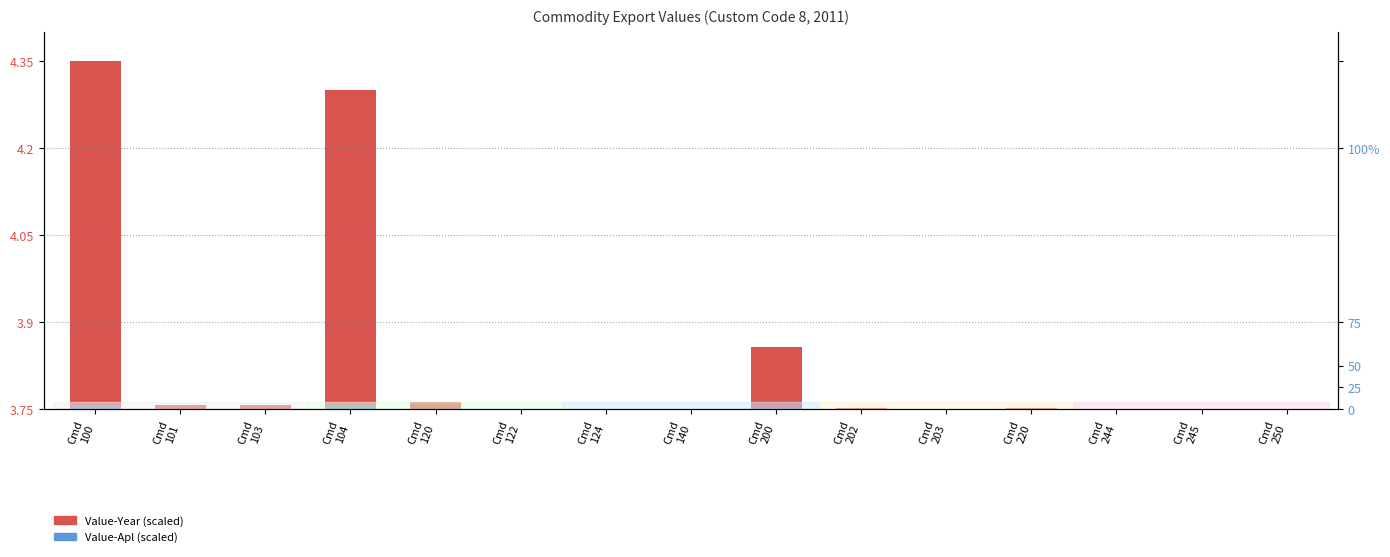

Does the chart contain any negative values?

No